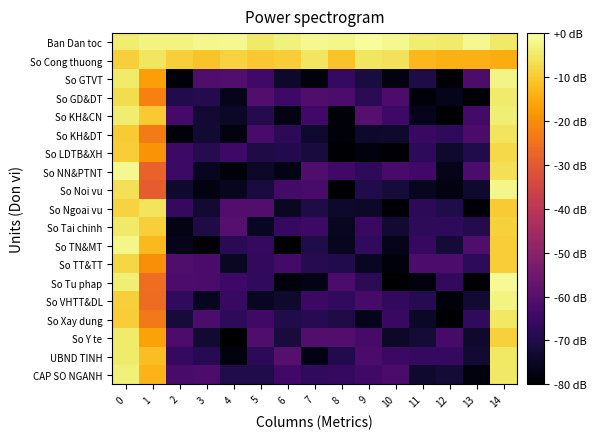

Count the number of categories in the chart.

15